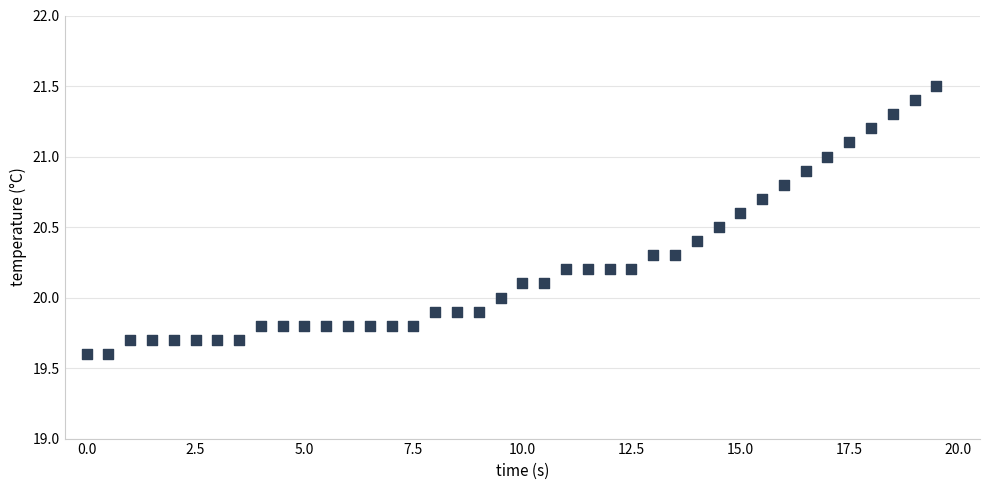

What is the range of X values (max minus min)?

19.5